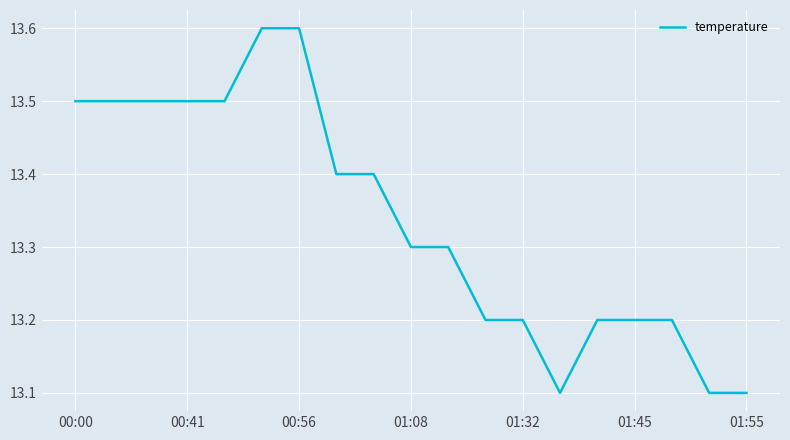

What is the maximum value shown in the chart?

13.6